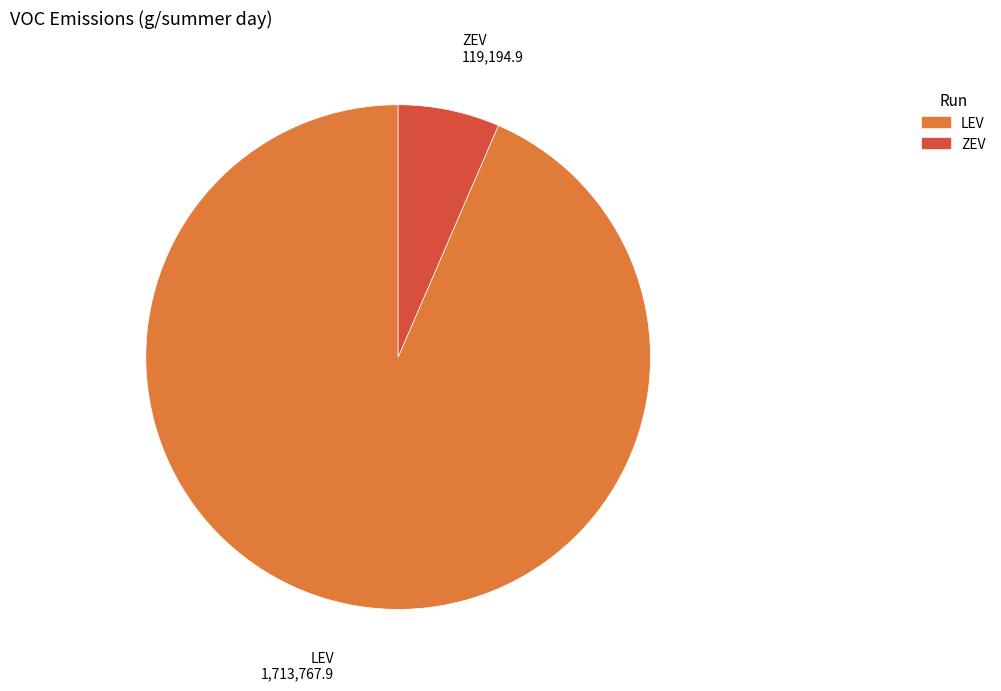

How many slices are in this pie chart?

2